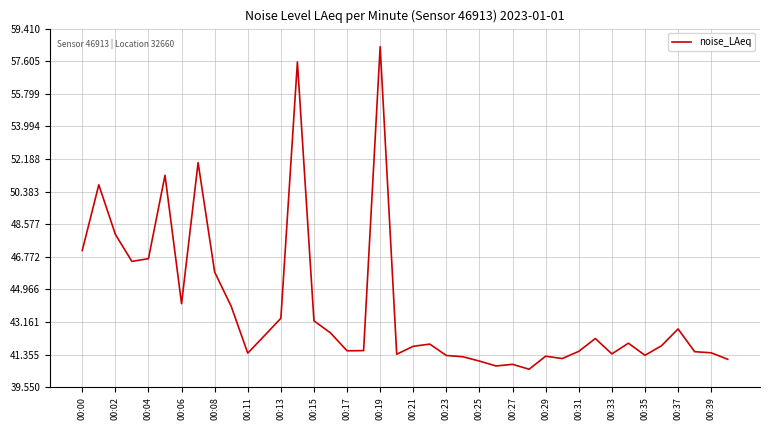

What is the sum of all values?

1759.0